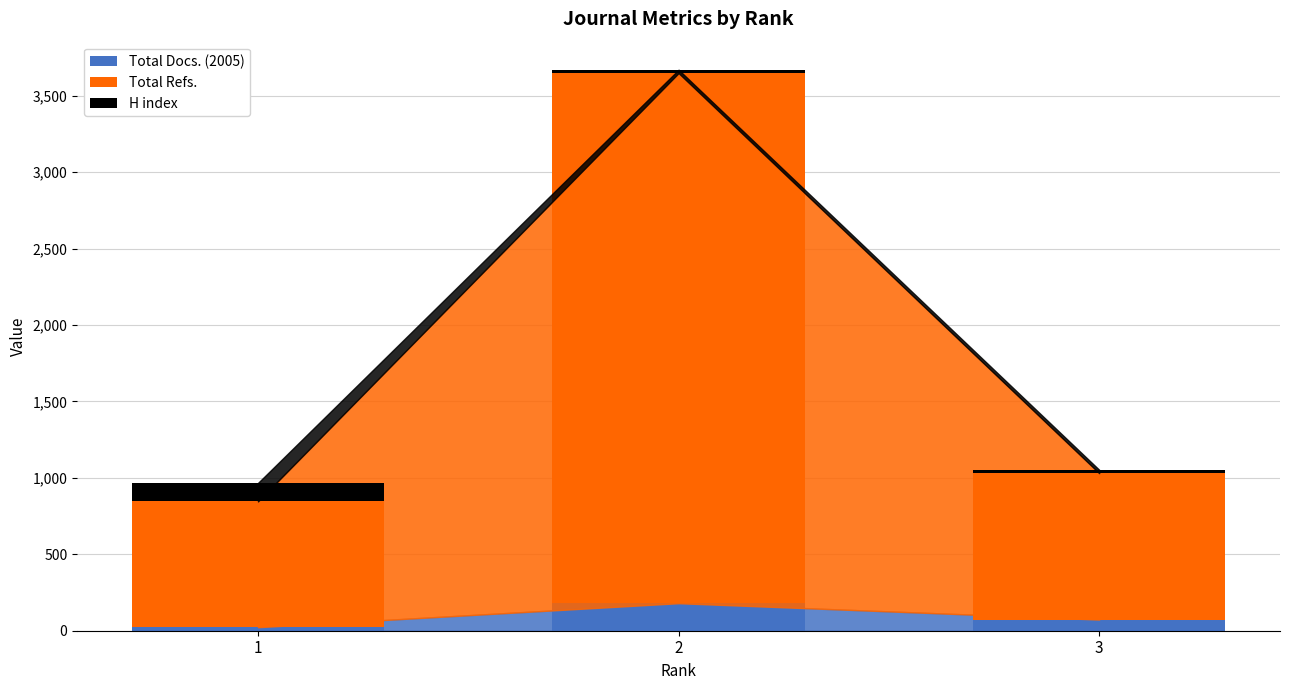

The value of Total Docs. (2005) at 3 is 73. True or false?

True